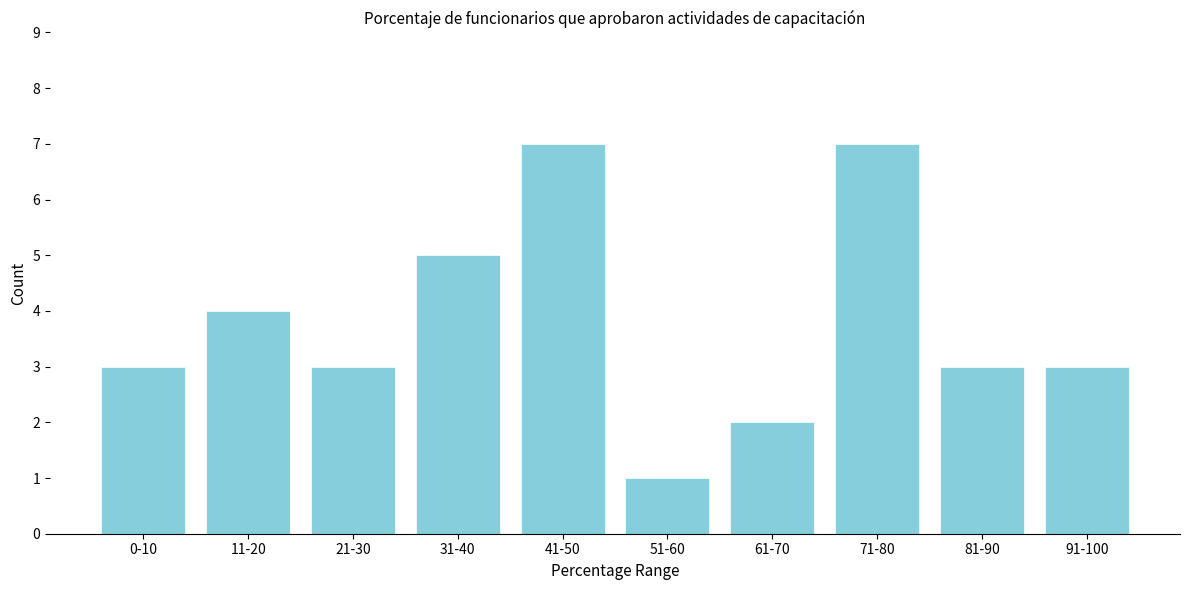

Reading left to right, extract all data points from this chart.

0-10=3	11-20=4	21-30=3	31-40=5	41-50=7	51-60=1	61-70=2	71-80=7	81-90=3	91-100=3